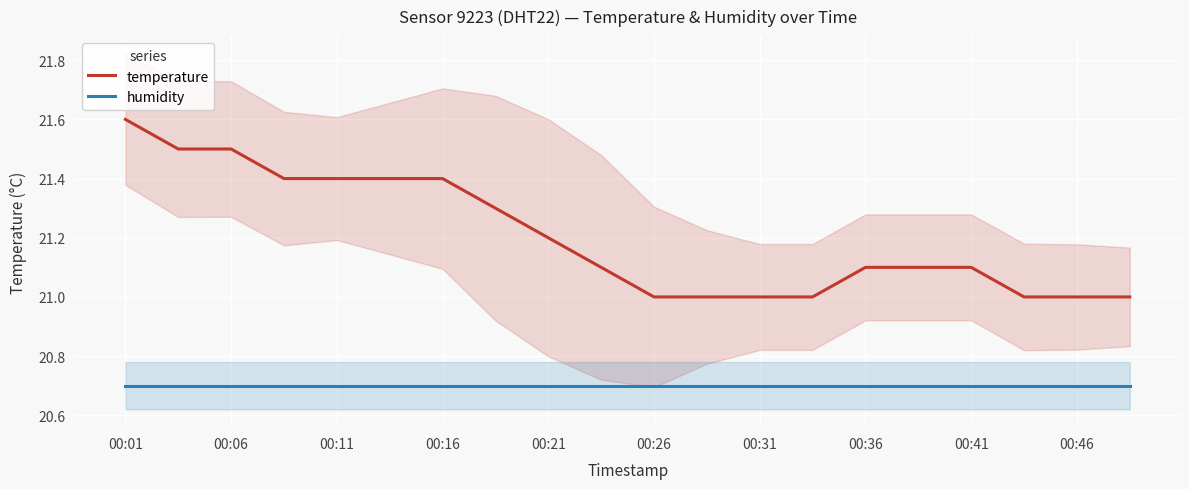

What is the highest value of the temperature series?

21.6